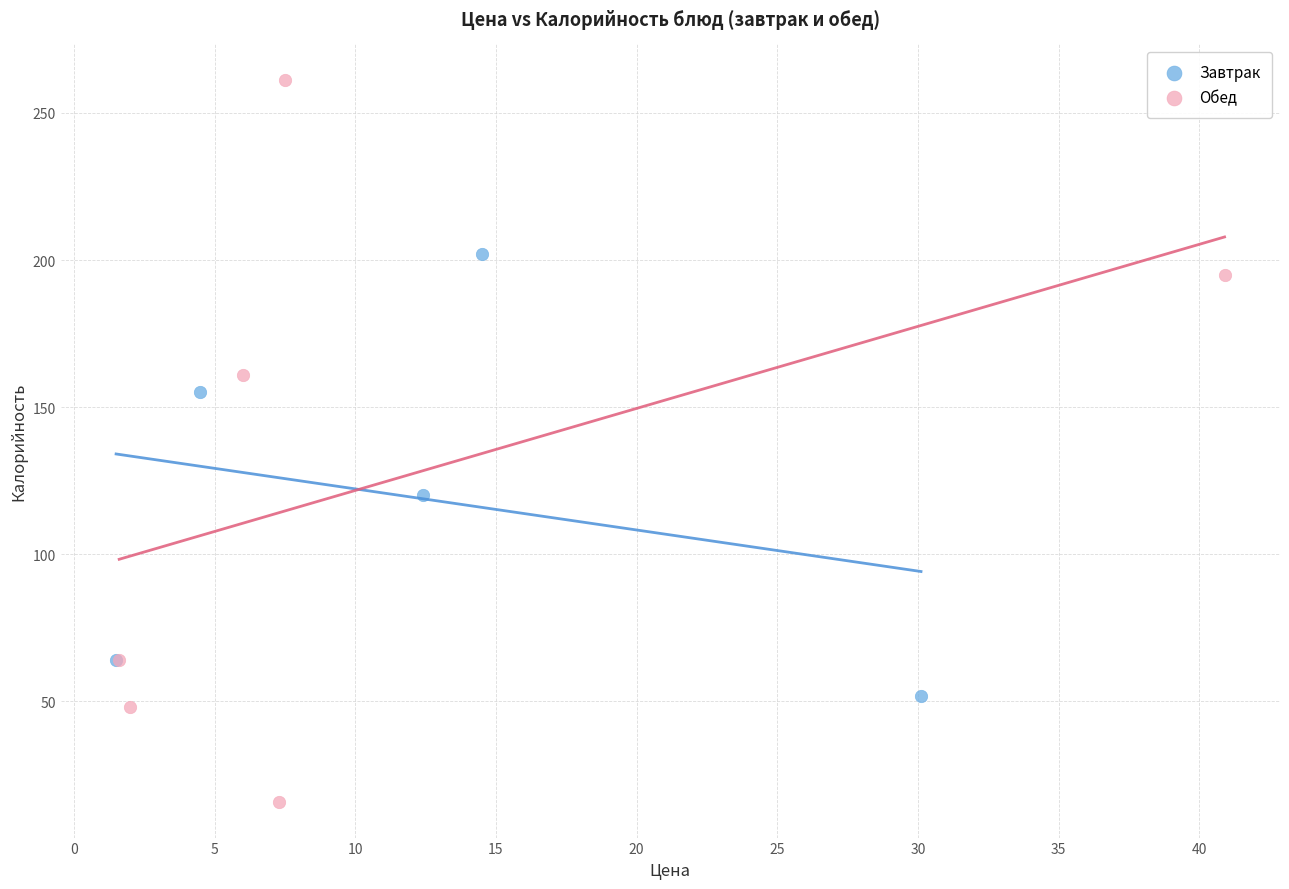

Which series has the widest spread of Y values?

Обед